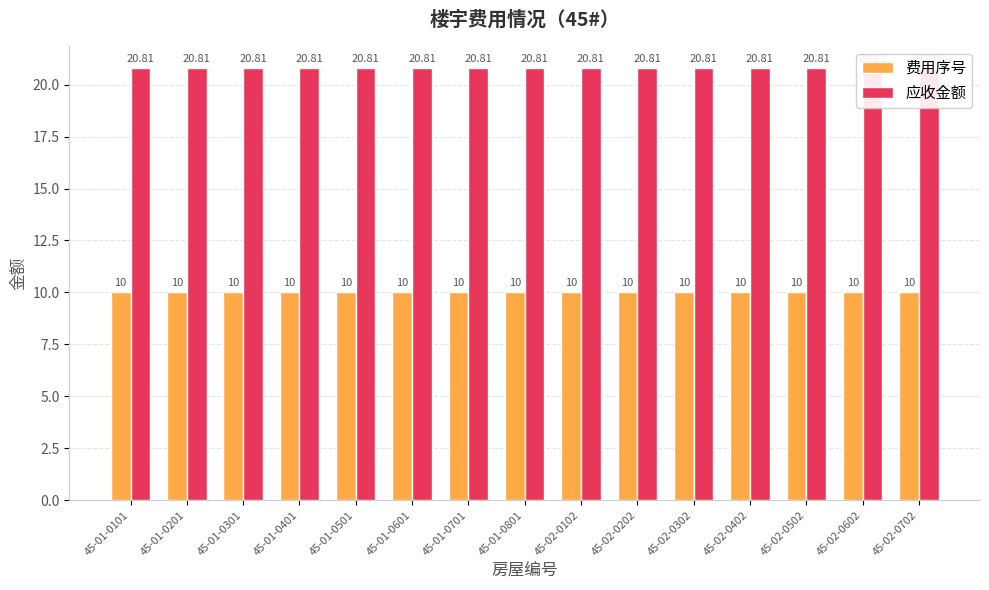

The 费用序号 series shows 10.0 at 45-01-0601. True or false?

True